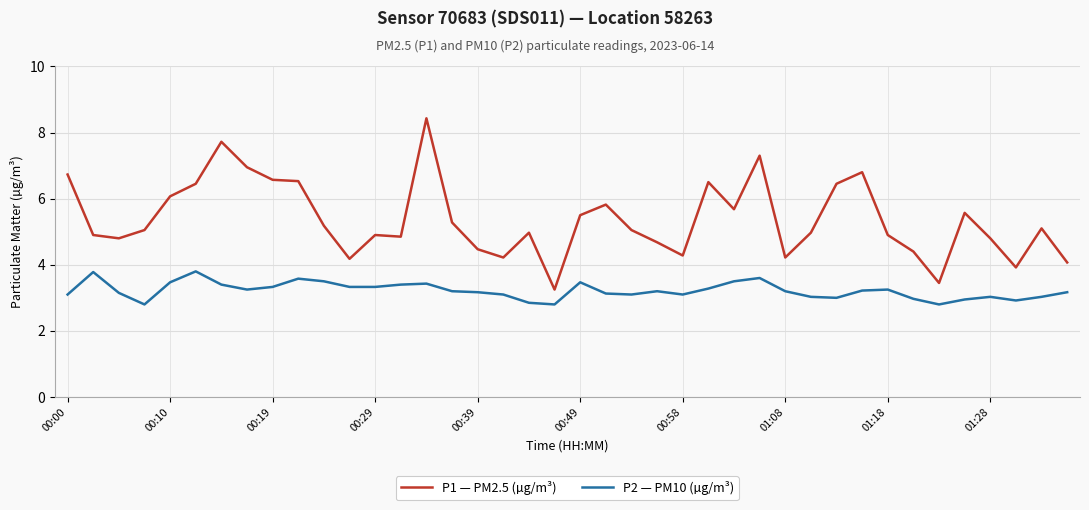

Which series has the largest total across all categories?

P1 — PM2.5 (µg/m³)